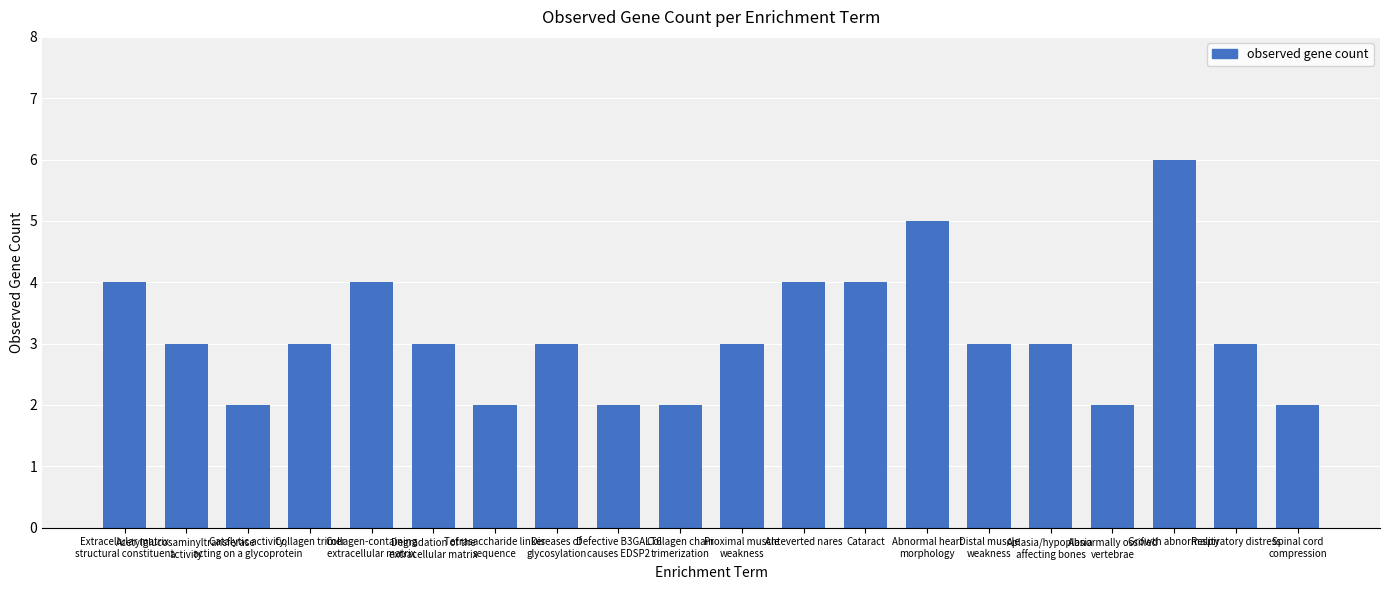

Reading left to right, extract all data points from this chart.

4	3	2	3	4	3	2	3	2	2	3	4	4	5	3	3	2	6	3	2